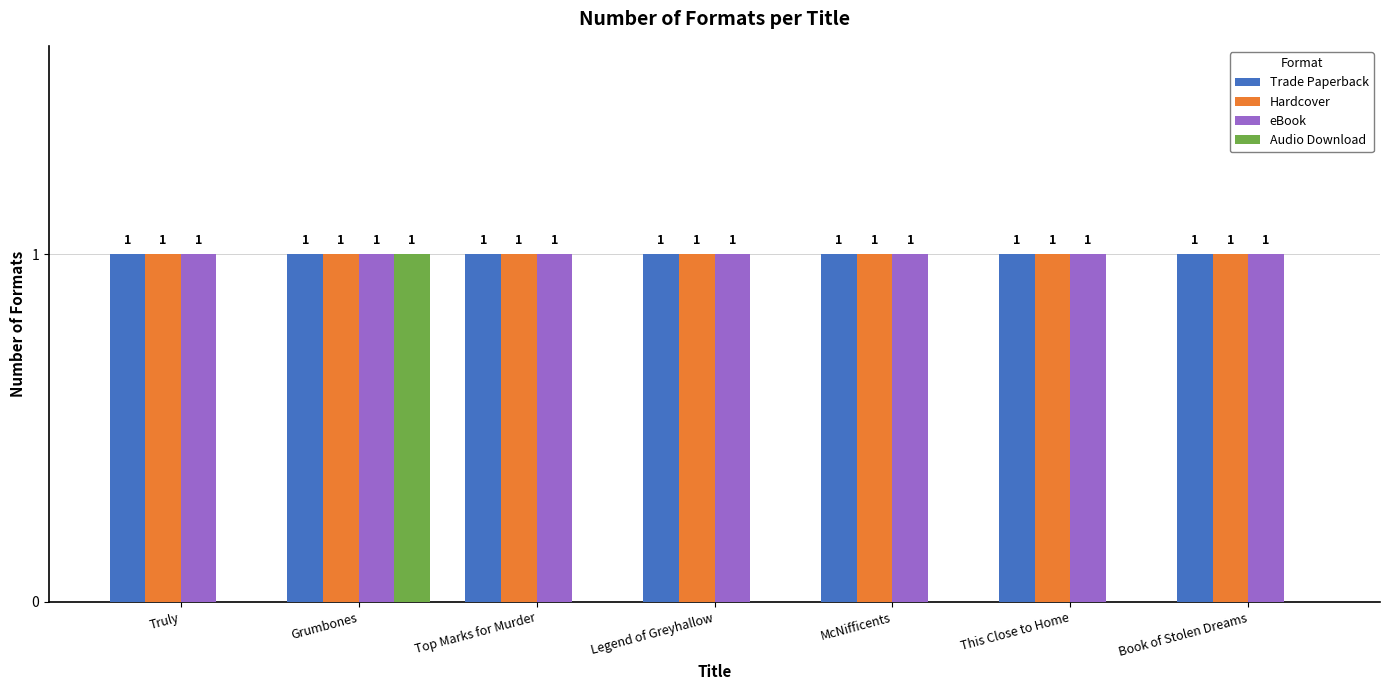

Count the number of categories in the chart.

7